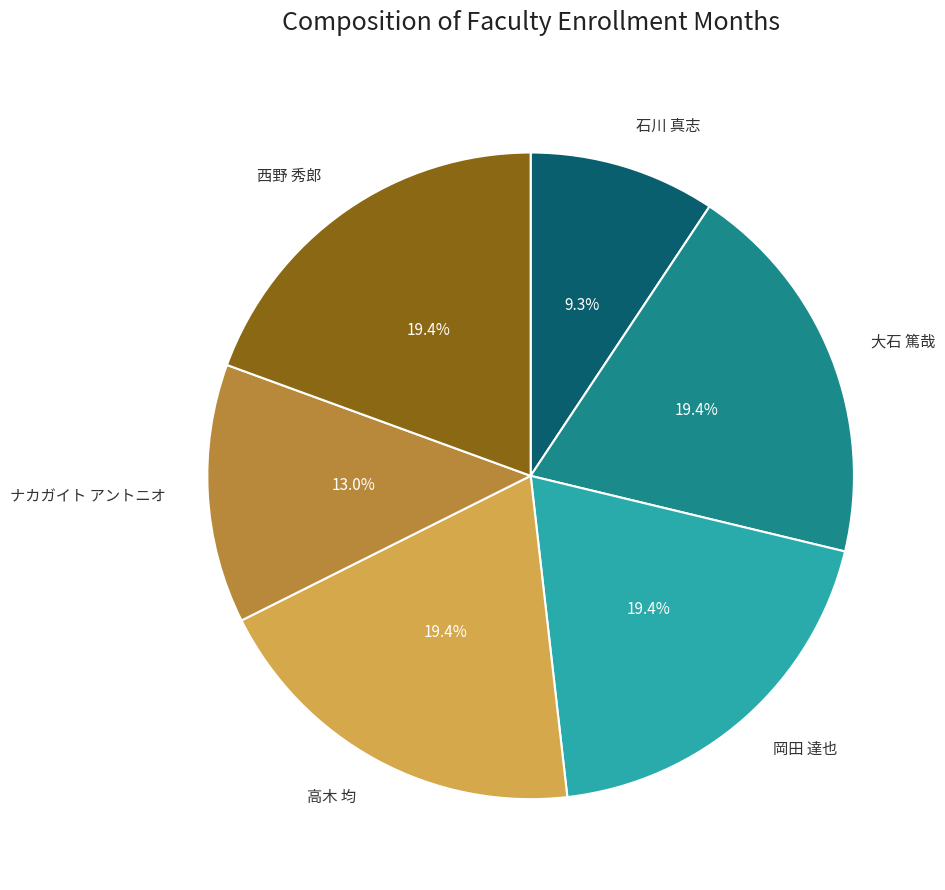

What is the smallest slice in the pie chart?

石川 真志